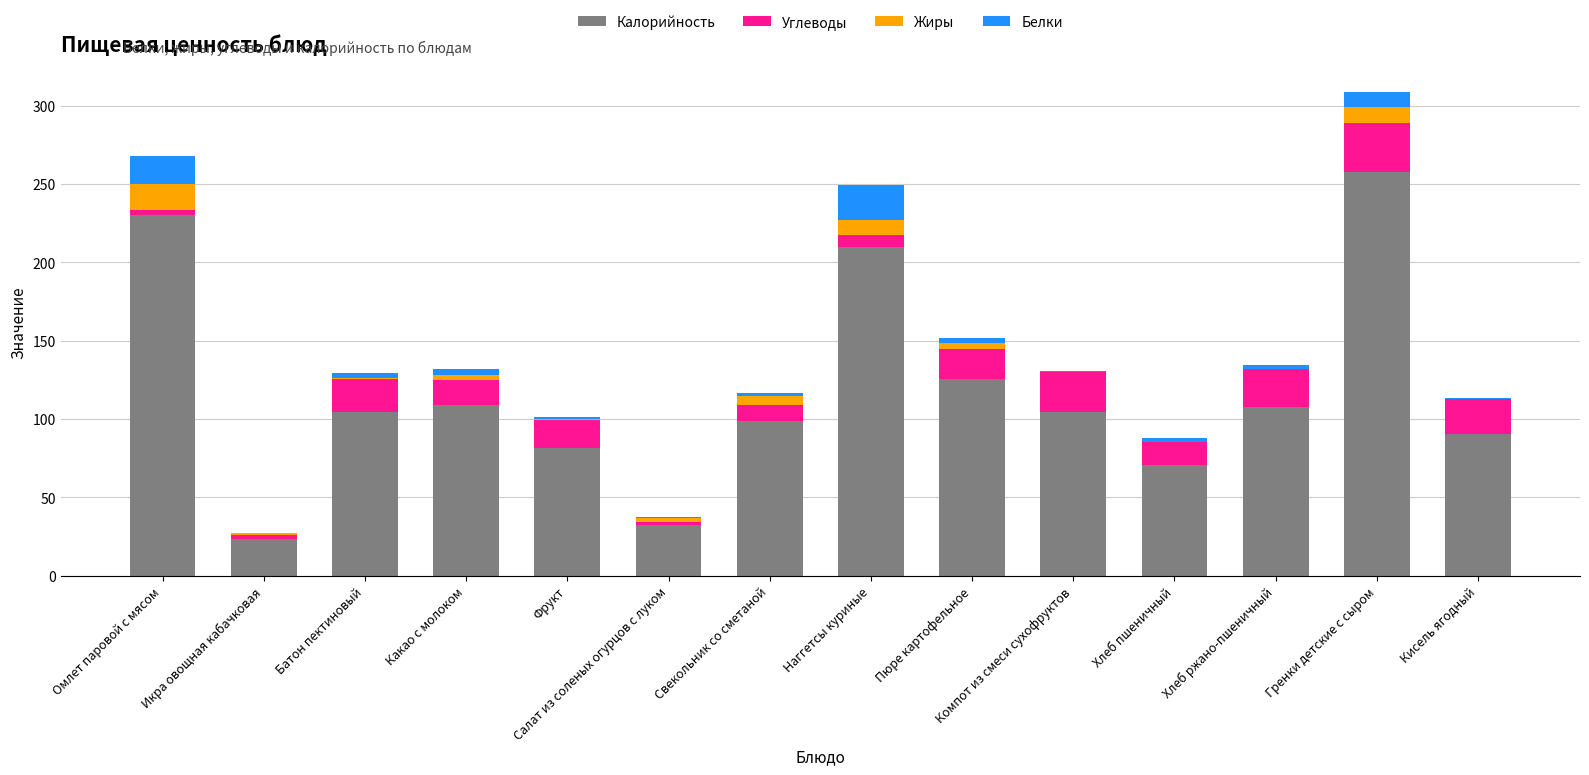

The Калорийность series shows 99.0 at Свекольник со сметаной. True or false?

True